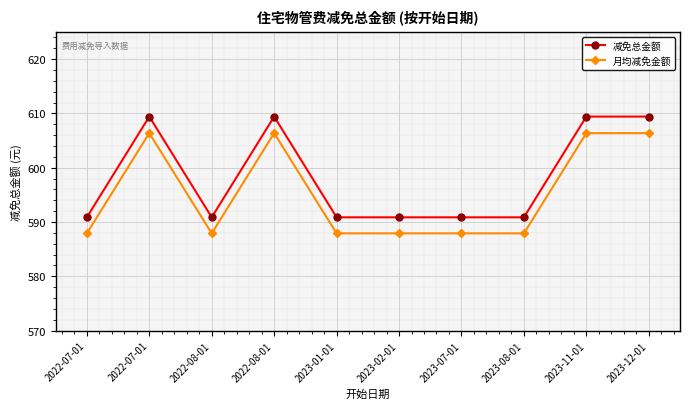

Does the chart have visible grid lines?

Yes